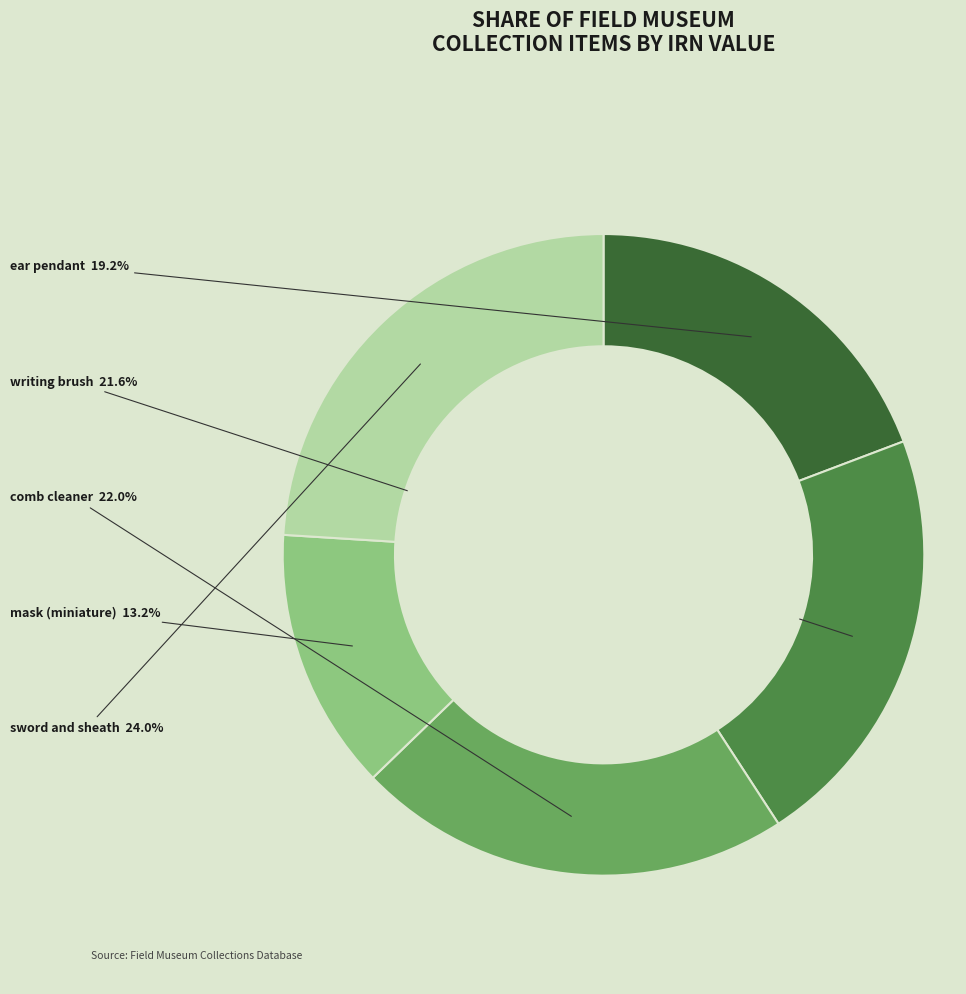

Which category has the biggest portion of the pie?

41566.A
sword and sheath